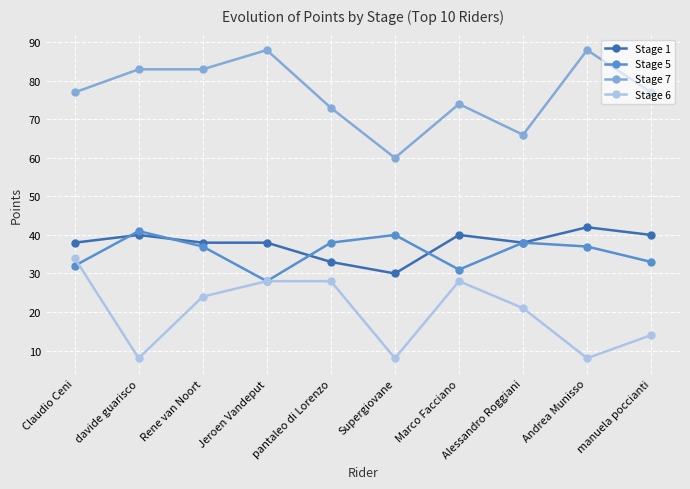

What is the value of the Stage 6 point at the 5th from the left?

28